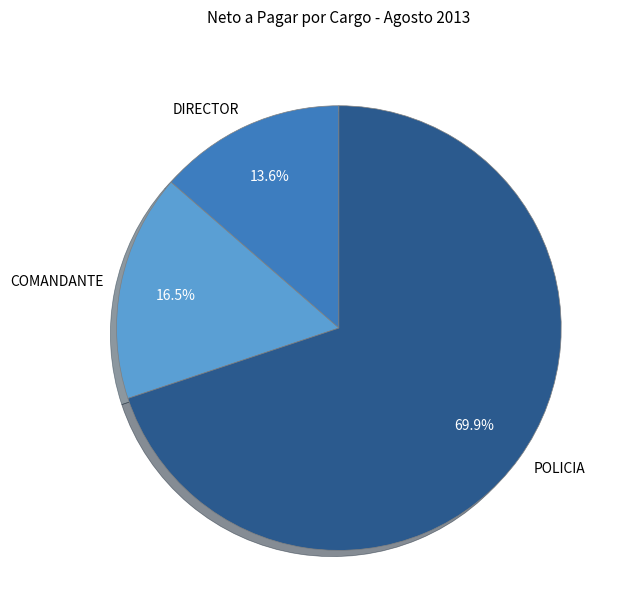

Which category has the smallest portion of the pie?

DIRECTOR